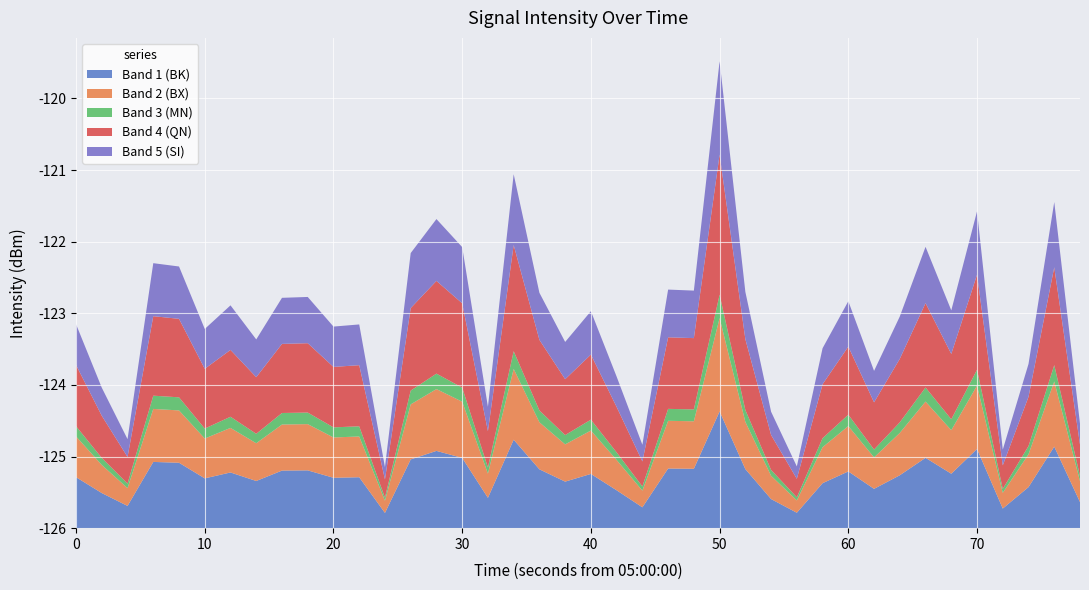

Reading left to right, transcribe all the data shown in this chart.

-123.2	-124.0	-124.8	-122.3	-122.3	-123.2	-122.9	-123.4	-122.8	-122.8	-123.2	-123.2	-125.1	-122.2	-121.7	-122.1	-124.3	-121.1	-122.7	-123.4	-123.0	-123.9	-124.8	-122.7	-122.7	-119.5	-122.7	-124.4	-125.1	-123.5	-122.8	-123.8	-123.0	-122.1	-123.0	-121.6	-124.9	-123.7	-121.4	-124.5